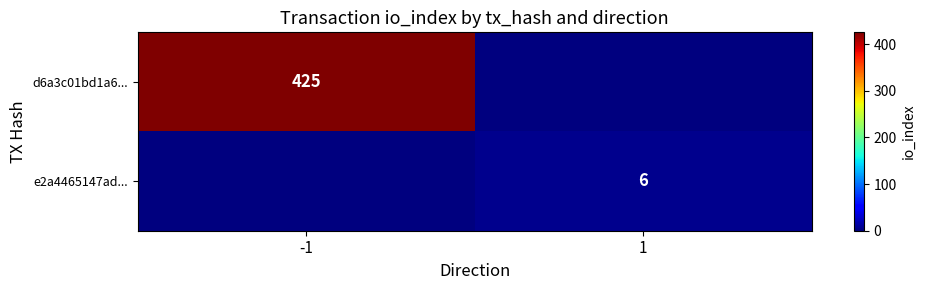

True or false: e2a4465147ad... has a value of 9 at 1.

False